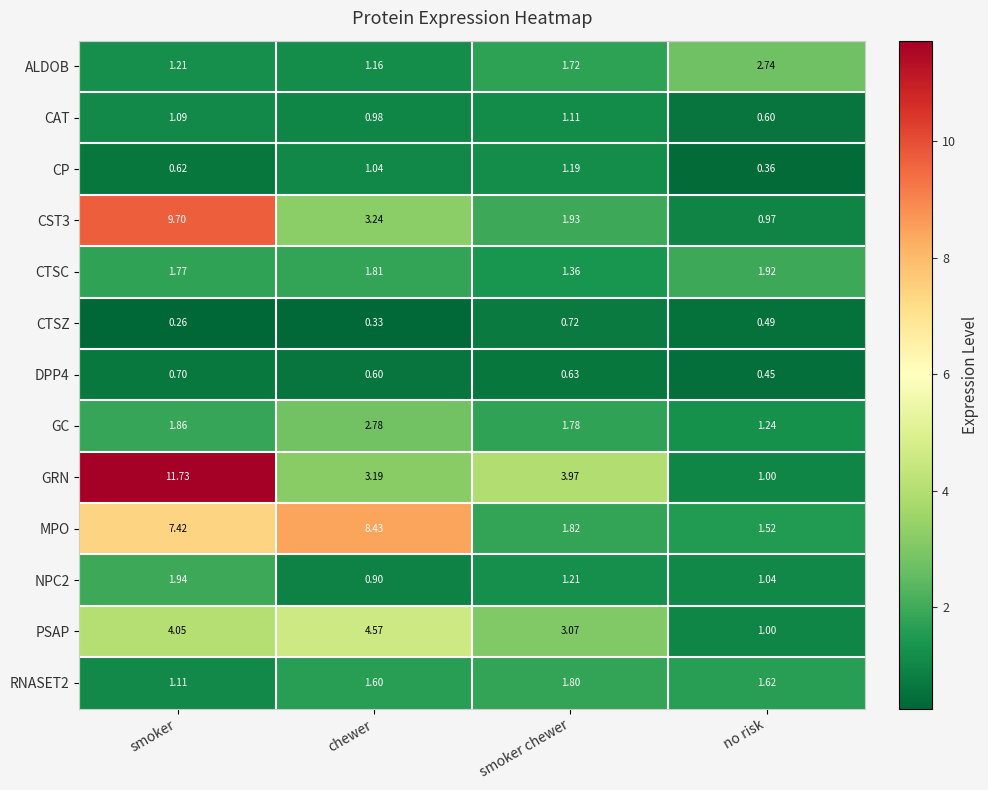

Which series has the largest total across all categories?

GRN